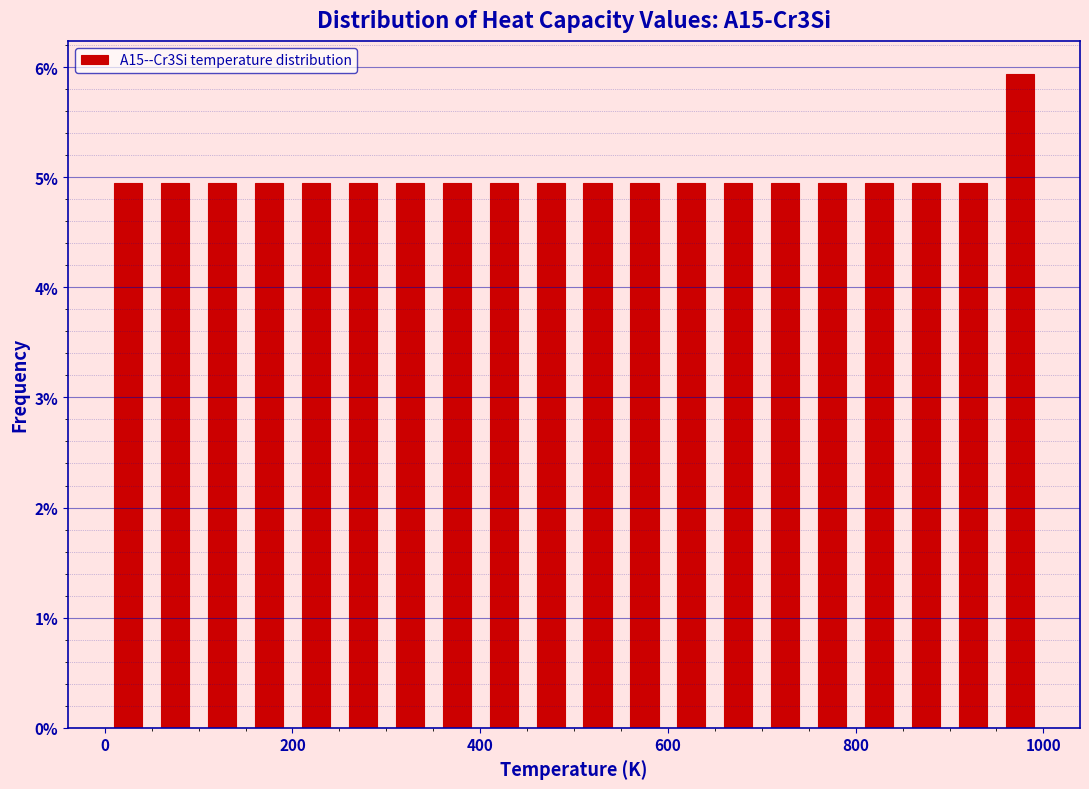

Around what value on the x-axis is the tallest bar? Give the approximate position of its centre, as read against the axis.

980